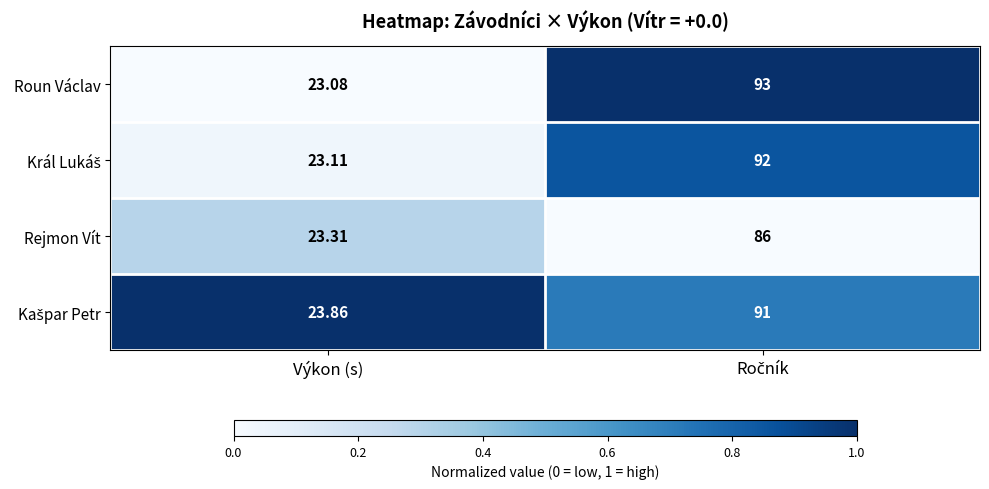

Which series has the largest range (max minus min)?

Roun Václav